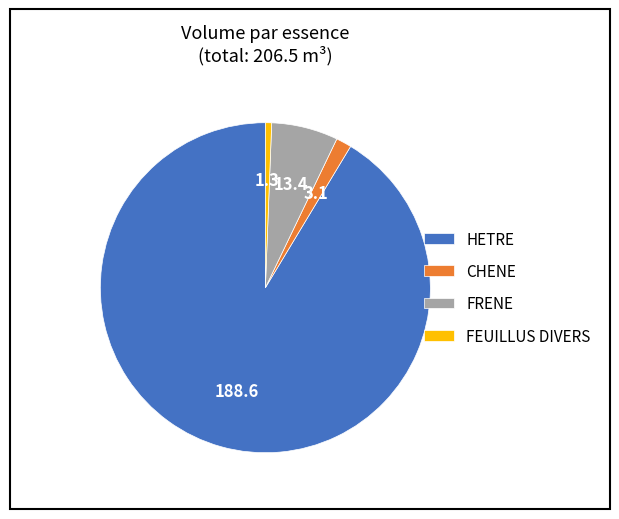

How many segments does this pie chart have?

4